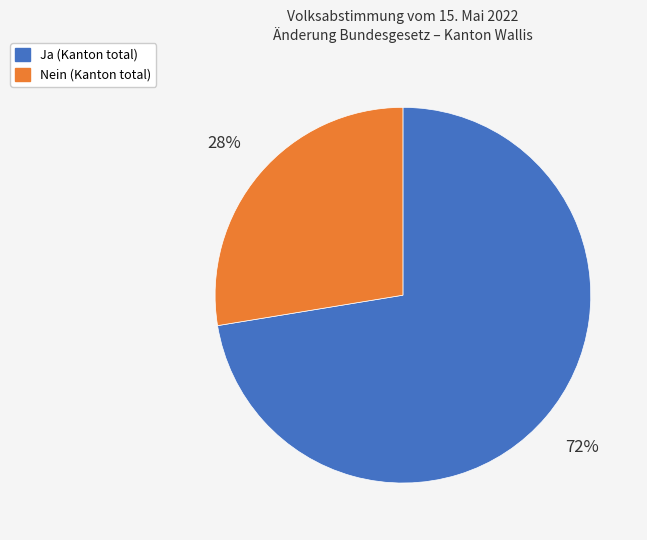

What is the largest slice in the pie chart?

Ja